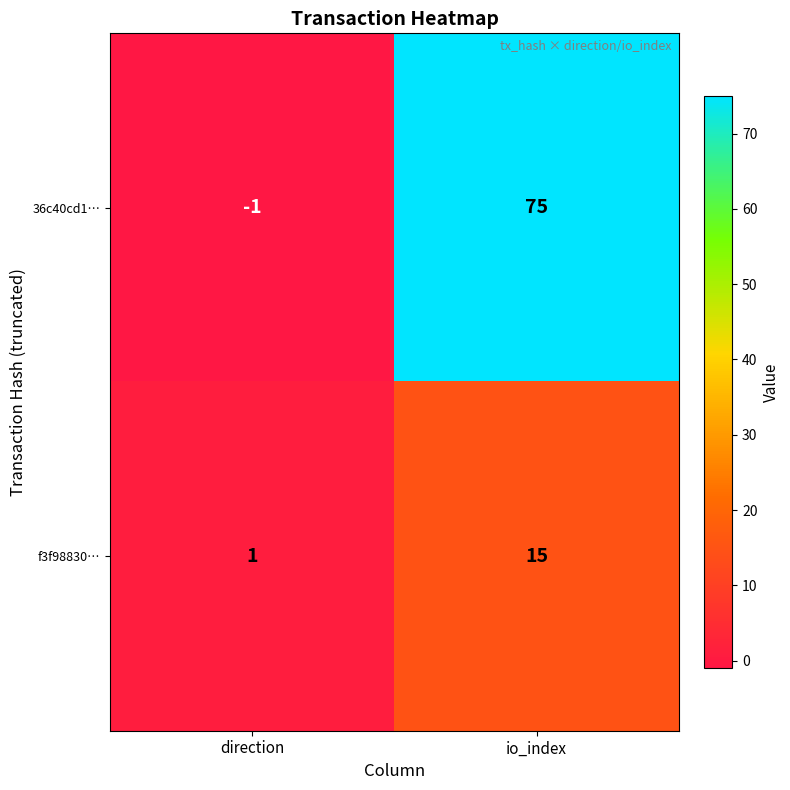

How many data points does each series have?

2